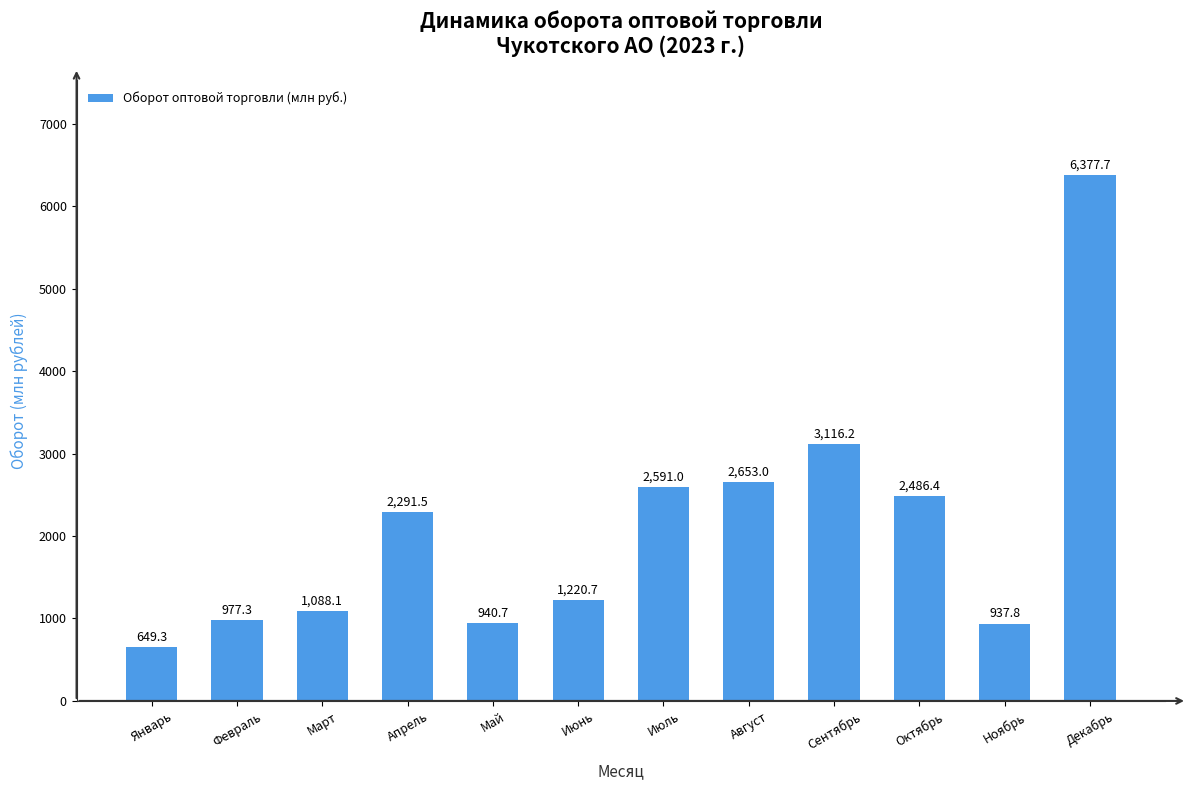

What is the maximum value shown in the chart?

6377.7